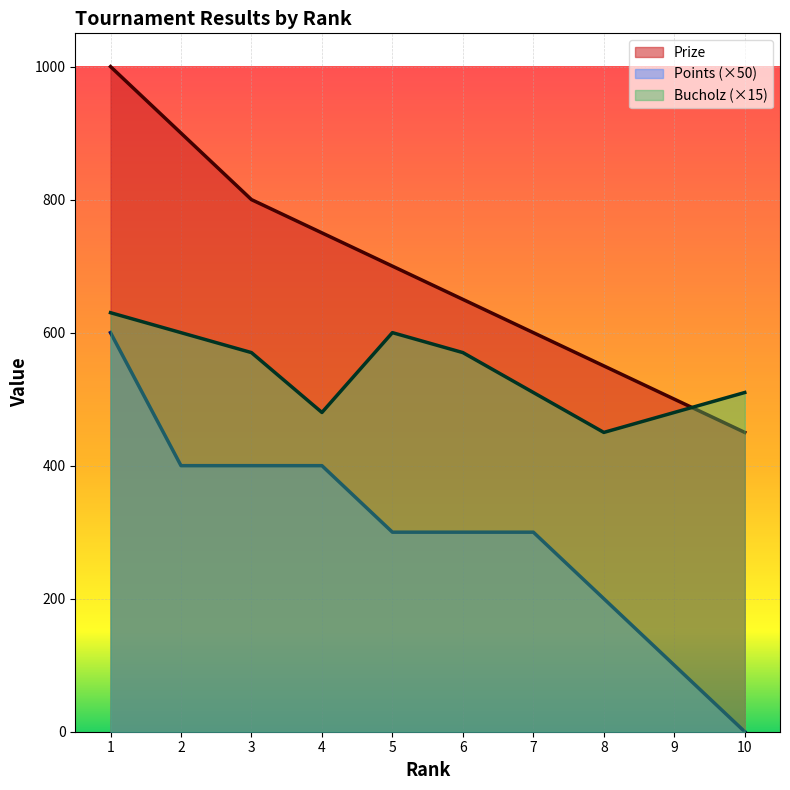

Count the Bucholz values in the range 480 to 600.

8